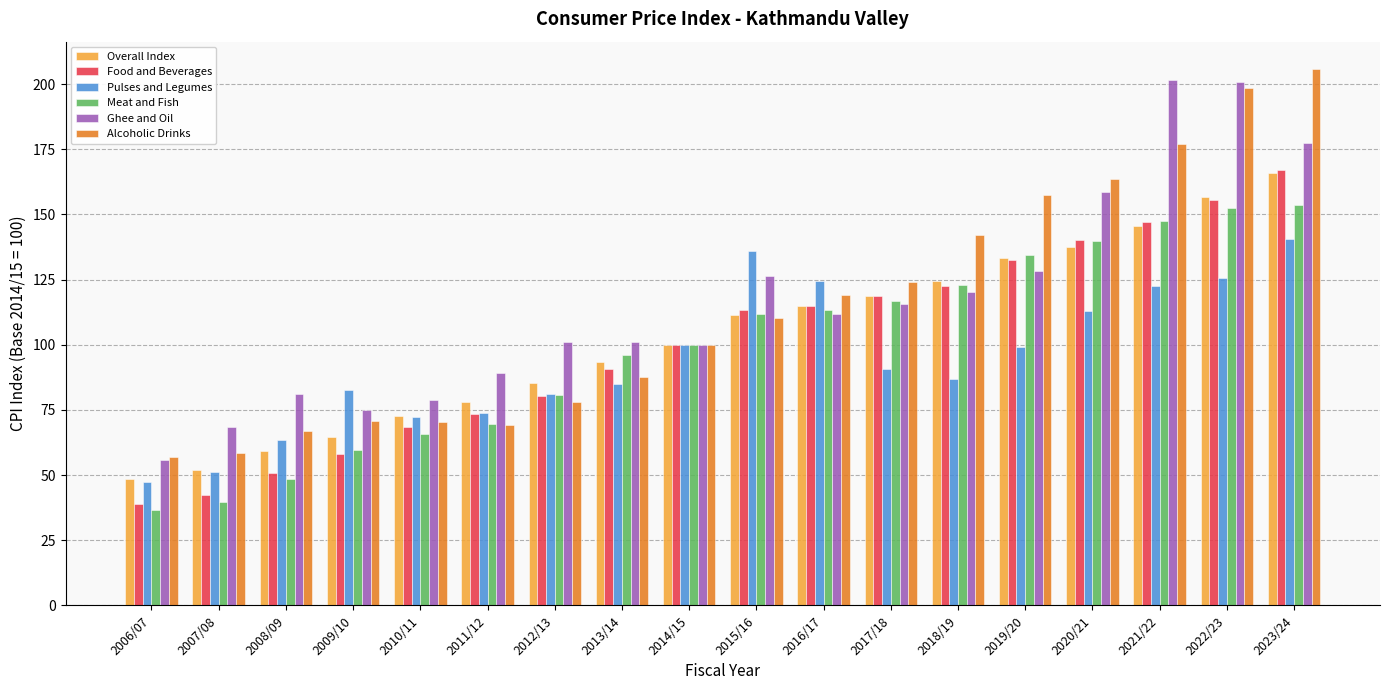

Which series has the largest range (max minus min)?

Alcoholic Drinks